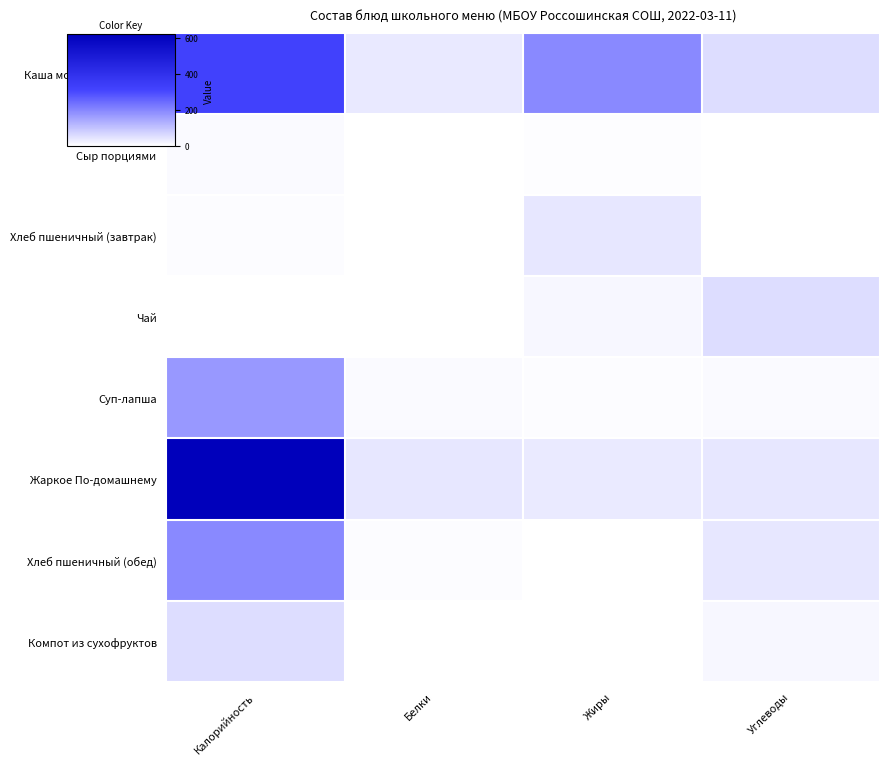

At Калорийность, list the series in order from largest to smallest.

Жаркое По-домашнему, Каша молочная рисовая, Хлеб пшеничный (обед), Суп-лапша, Компот из сухофруктов, Сыр порциями, Хлеб пшеничный (завтрак), Чай